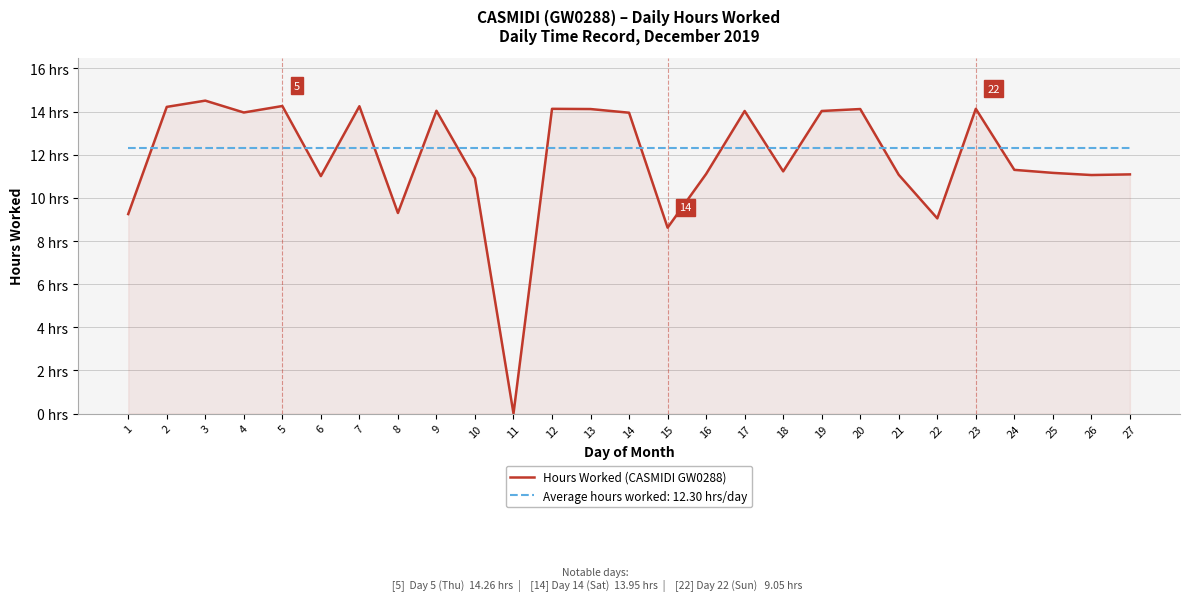

Does the chart have visible grid lines?

Yes